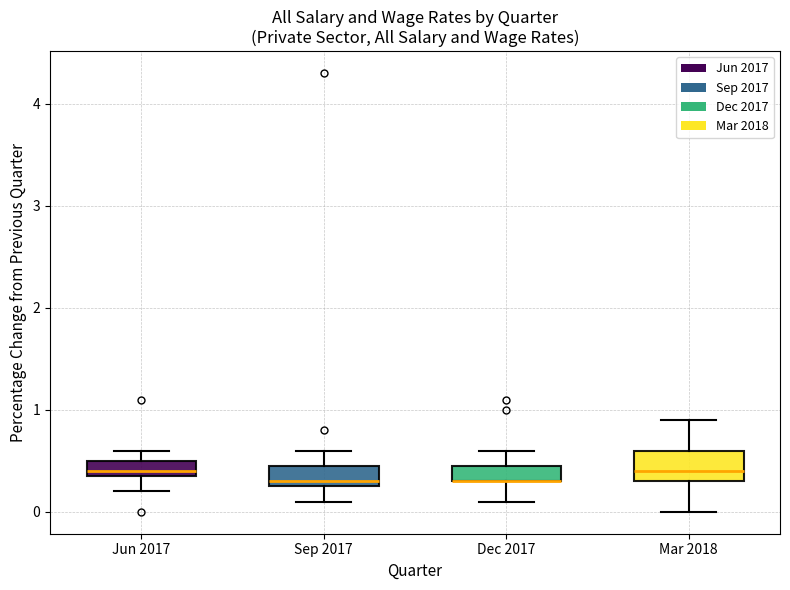

Reading left to right, transcribe this box plot: for each box, give where its median line is, the range the box spans, and where its two whiskers end, as read against the y-axis. The values are not printed on the chart, so give them approximately, as read against the axis.

Jun 2017: median 0.4 (just above the box's lower edge), box 0.4 to 0.5, whiskers 0.2 to 0.6
Sep 2017: median 0.3 (just above the box's lower edge), box 0.3 to 0.5, whiskers 0.1 to 0.6
Dec 2017: median 0.3 (drawn on the box's lower edge), box 0.3 to 0.5, whiskers 0.1 to 0.6
Mar 2018: median 0.4, box 0.3 to 0.6, whiskers 0.0 to 0.9